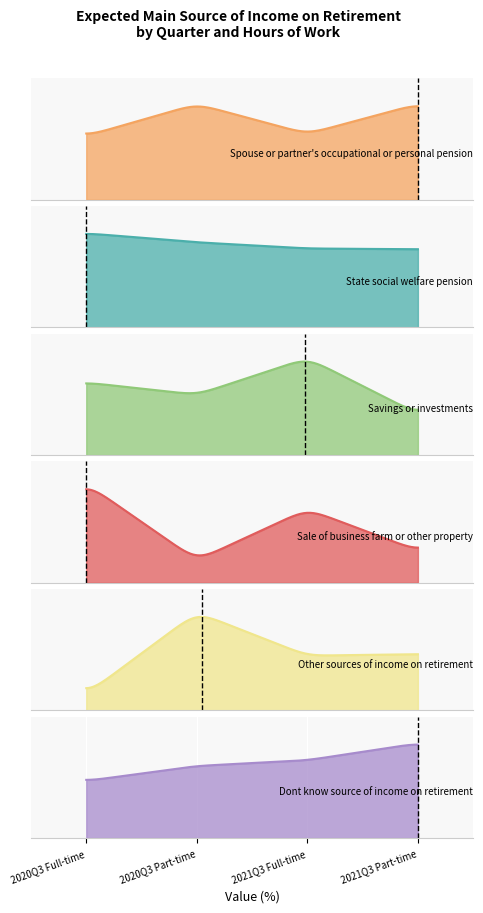

True or false: State social welfare pension and Spouse or partner's occupational or personal pension cross at least once.

False